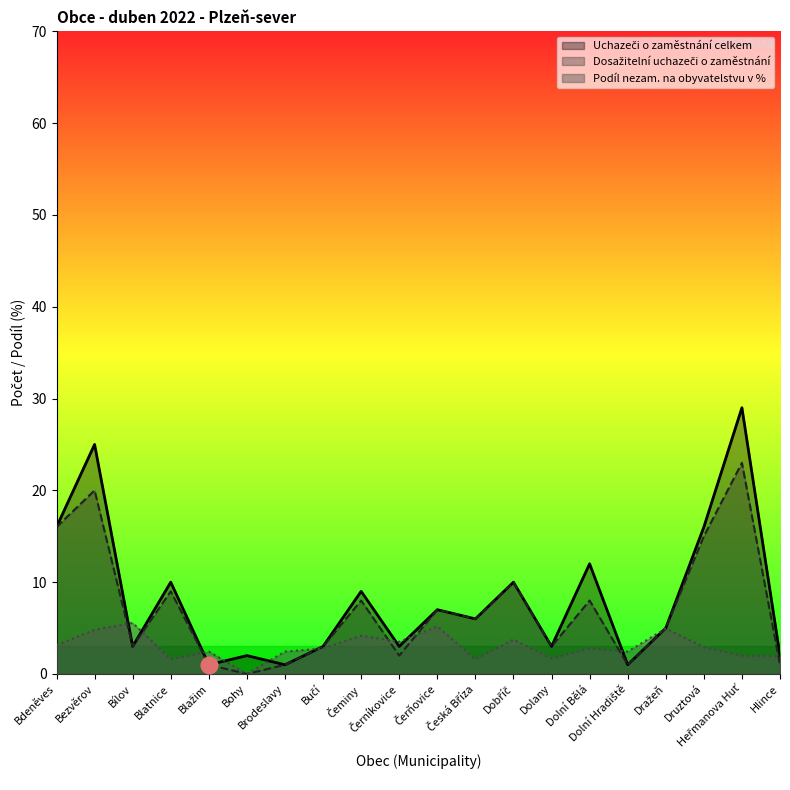

Does the chart display data point markers on the line(s)?

No